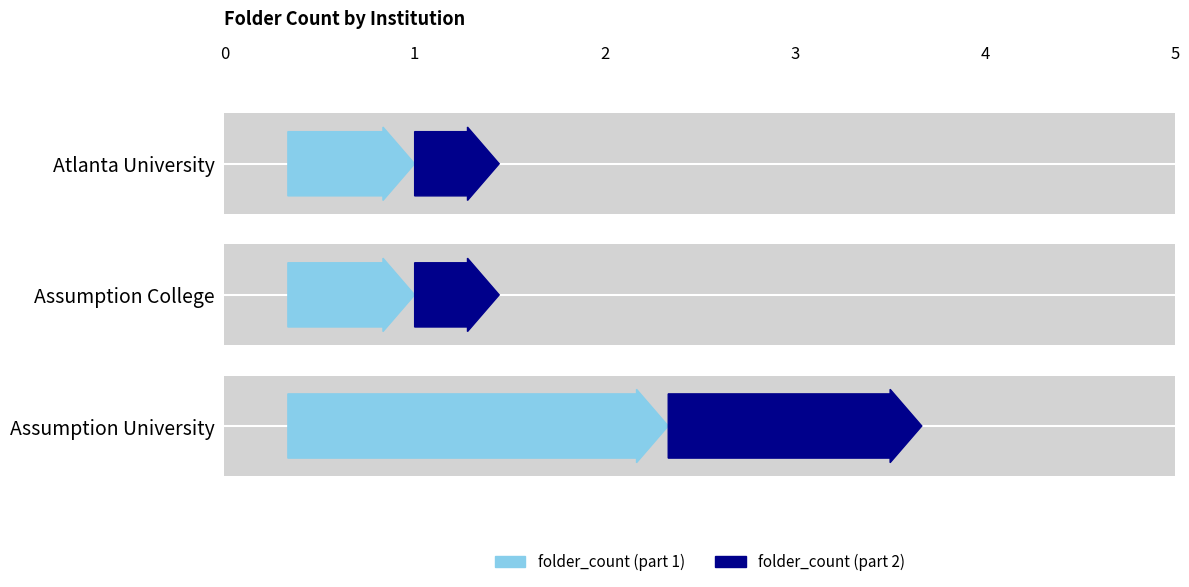

What position from the right is Assumption College?

2